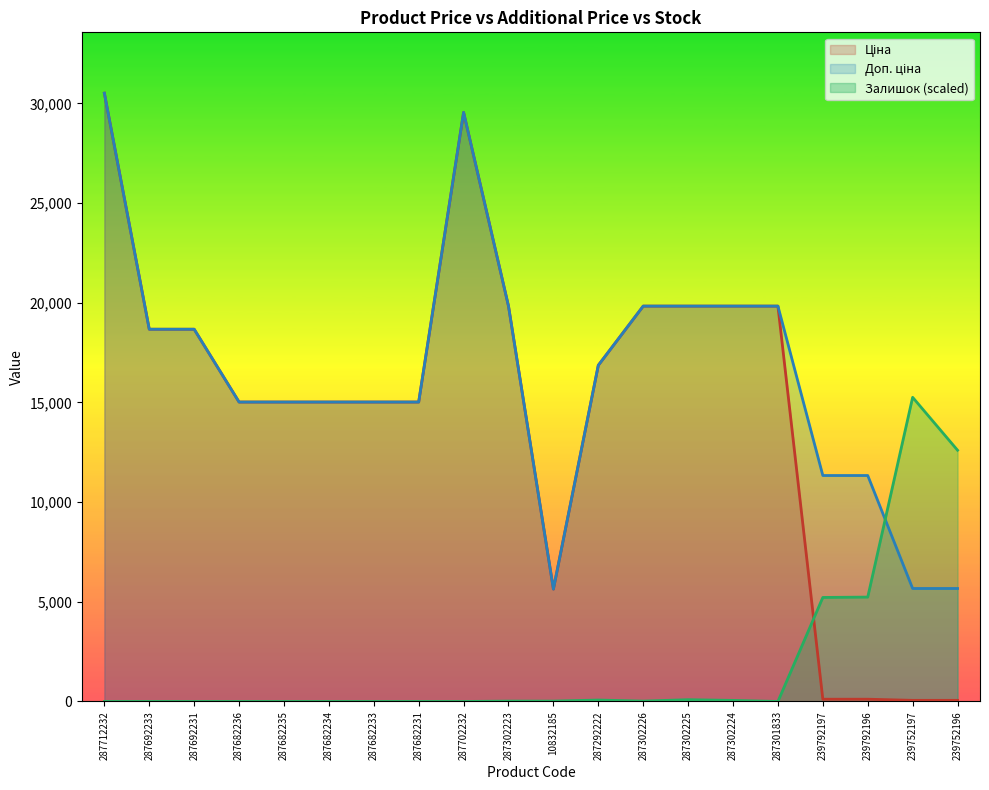

What is the approximate value of Доп. ціна at 239792196?

11334.0